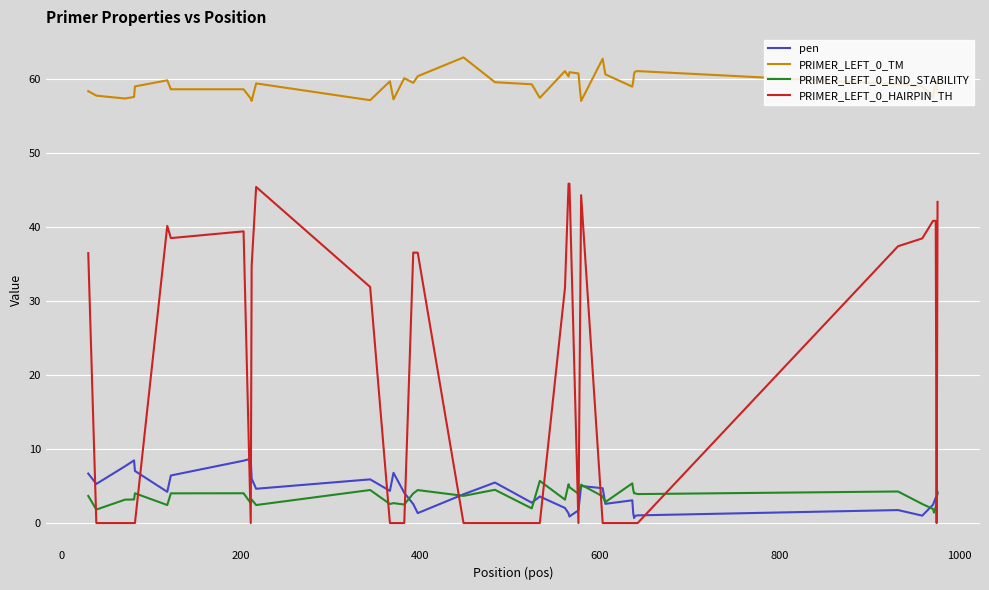

List the series in order of their peak value, highest first.

PRIMER_LEFT_0_TM, PRIMER_LEFT_0_HAIRPIN_TH, pen, PRIMER_LEFT_0_END_STABILITY